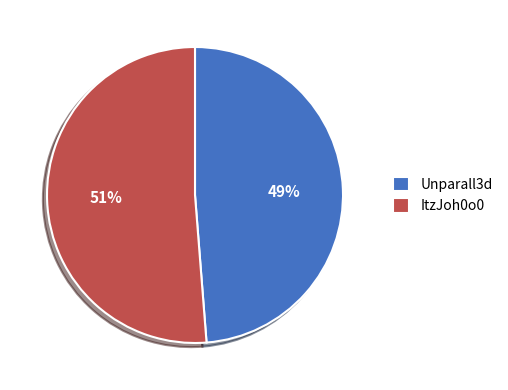

What percentage is the ItzJoh0o0 slice, to the nearest percent?

51%